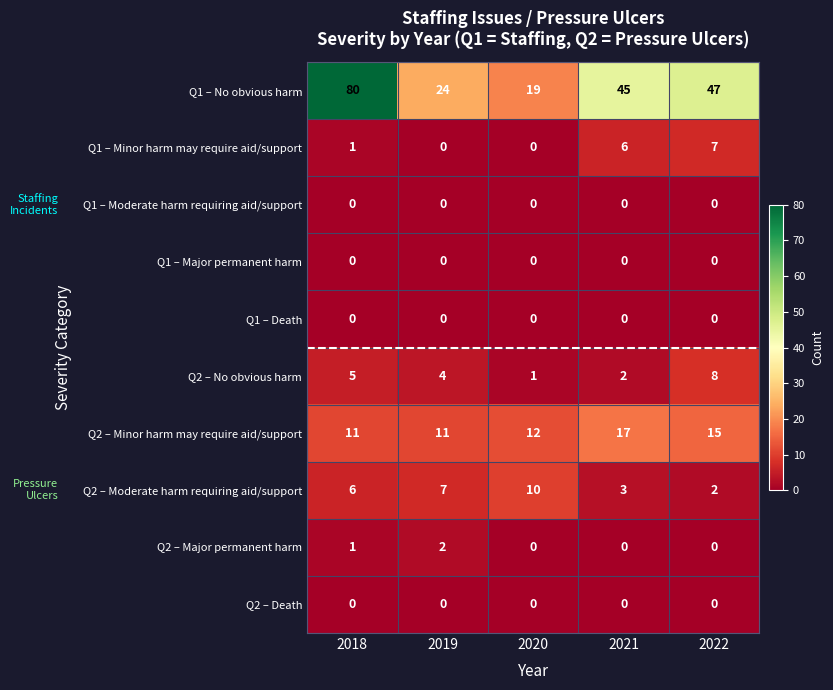

Which series has the largest total across all categories?

Q1 – No obvious harm